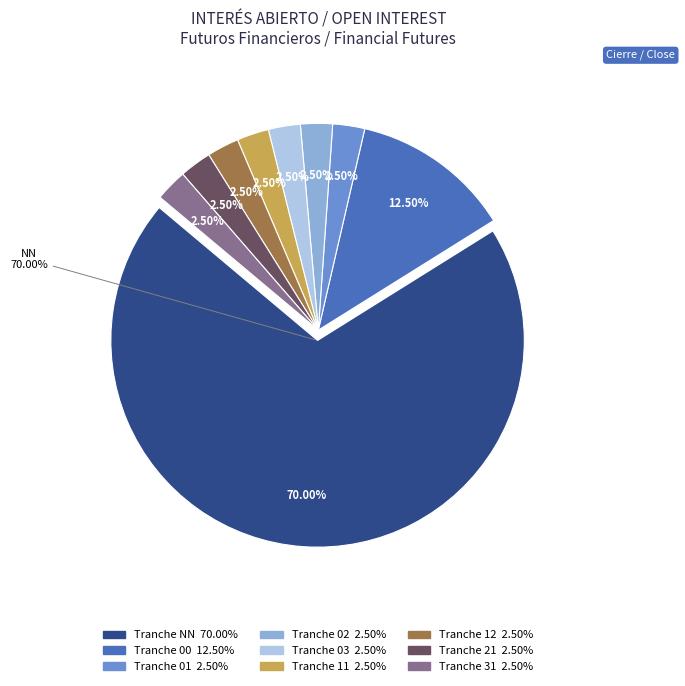

Which slice is the largest?

NN